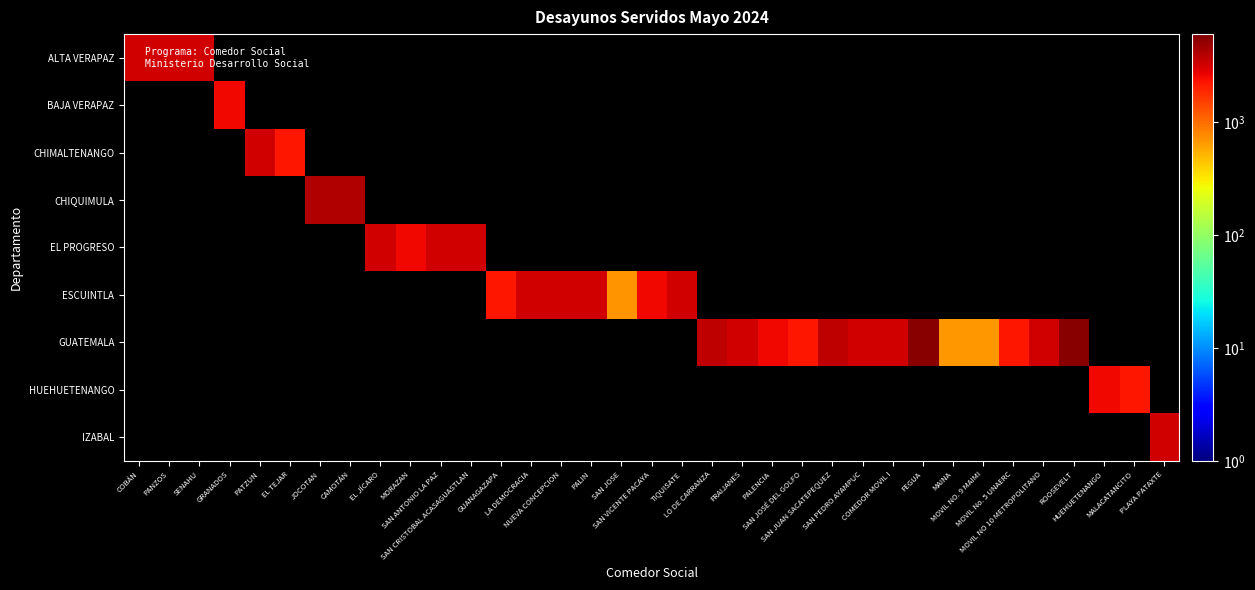

Between GRANADOS and EL TEJAR, which series saw the biggest shift?

BAJA VERAPAZ